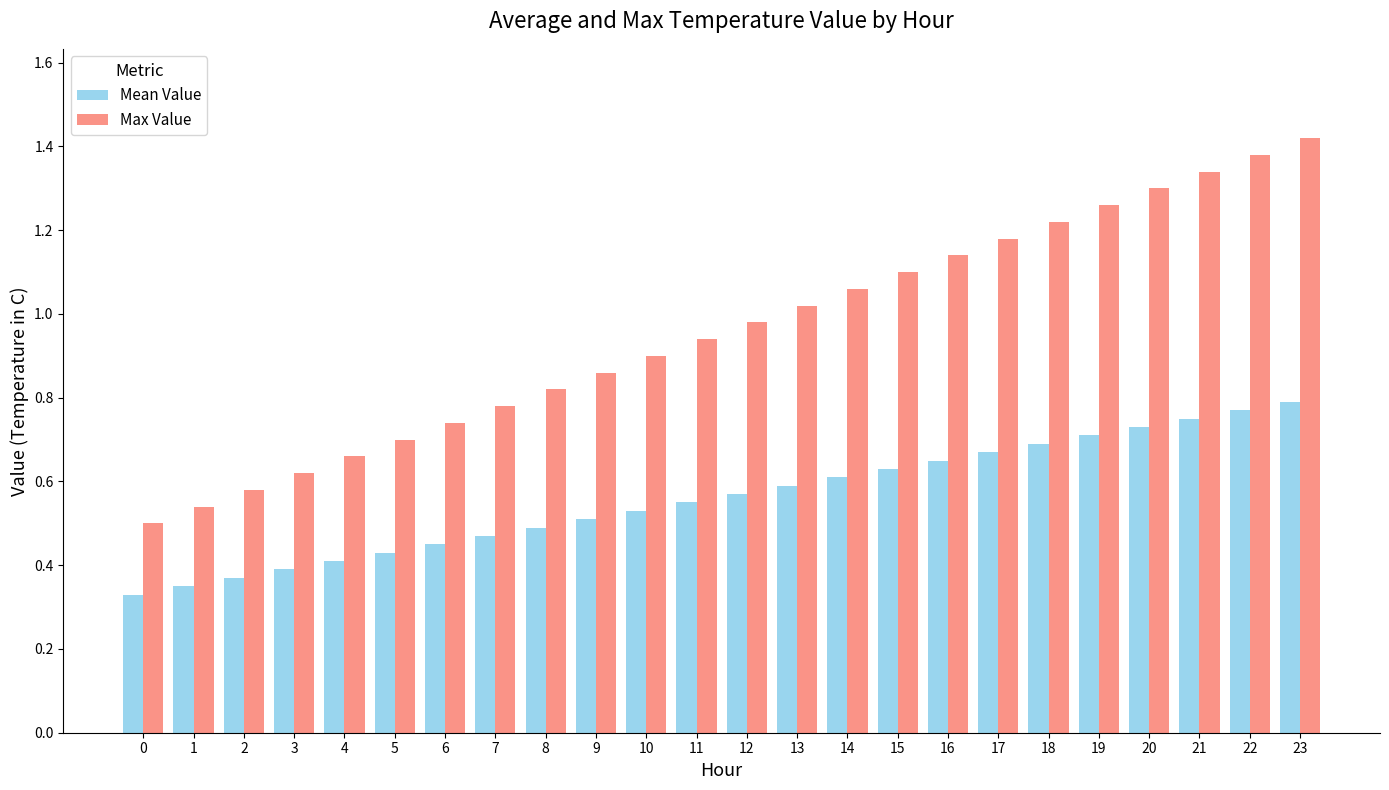

What is the total value across all series at 21?

2.1